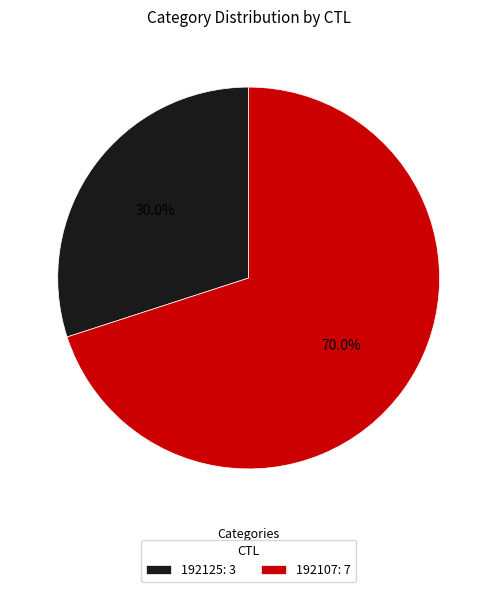

What percentage is the 192125 slice, to the nearest percent?

30%